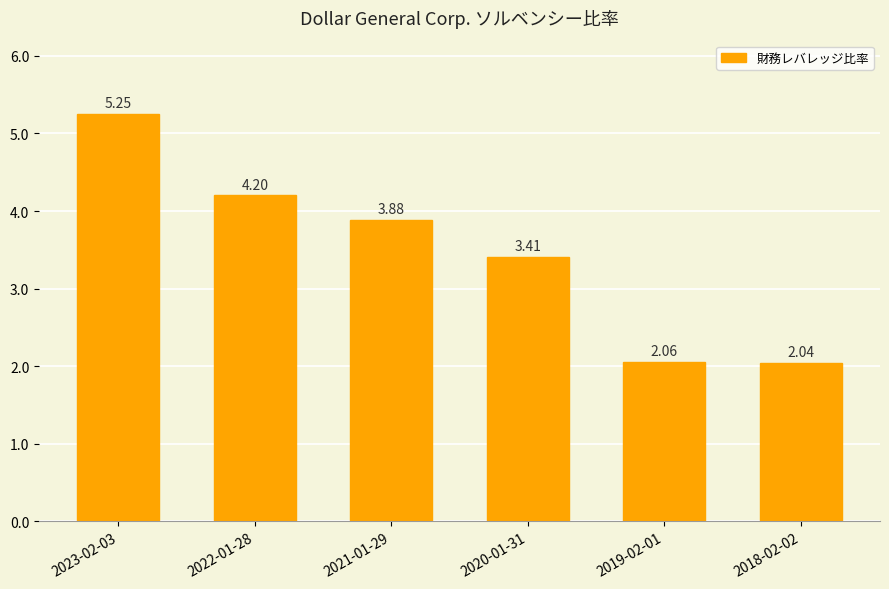

Is it true that the value at 2020-01-31 is 3.4?

True